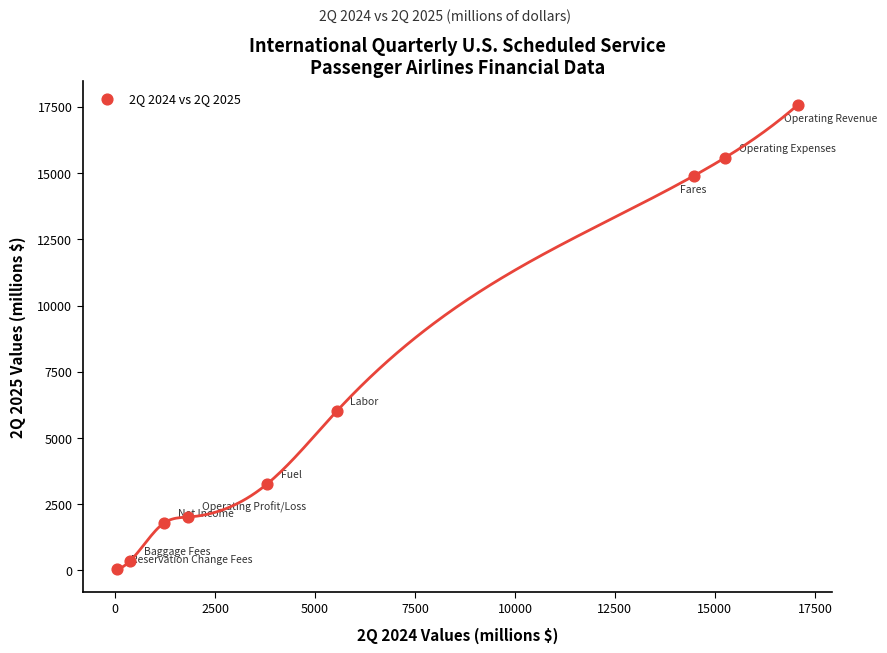

What Y value in the scatter plot is closest to 8819?

6001.1